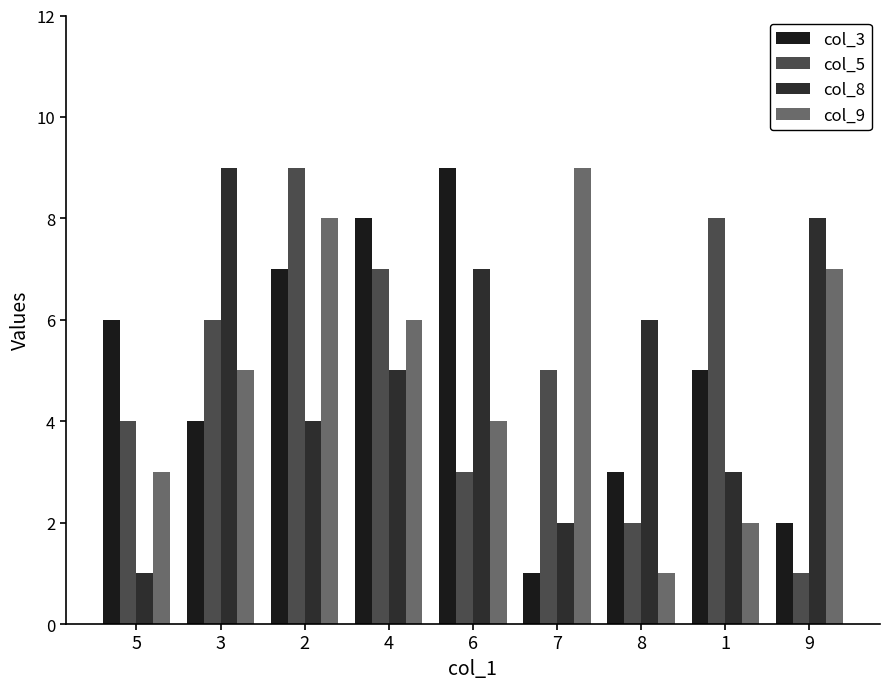

What is the value of the col_5 bar at the 7th from the left?

2